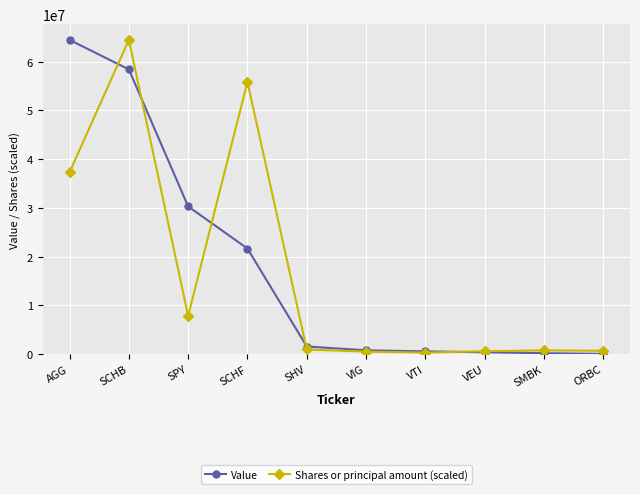

How many values in the Shares or principal amount (scaled) series are below 925245?

5